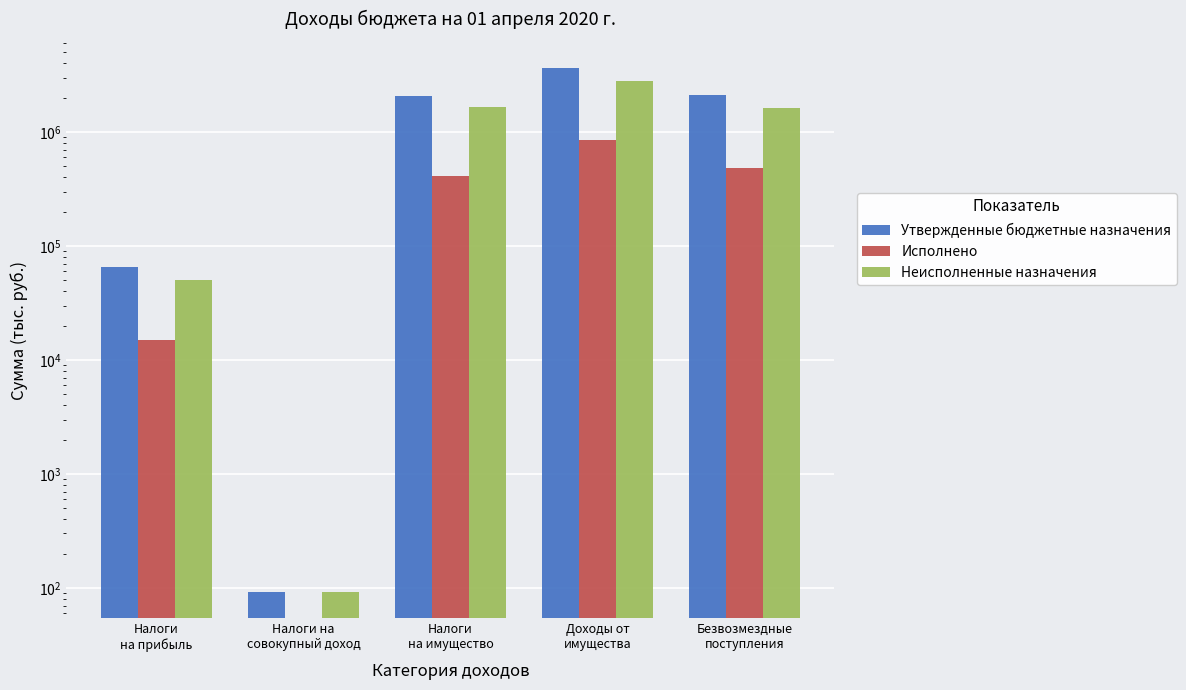

Reading right to left, transcribe all the data shown in this chart.

Утвержденные бюджетные назначения: Безвозмездные
поступления=2116681.0	Доходы от
имущества=3632132.0	Налоги
на имущество=2049502.0	Налоги на
совокупный доход=92.0	Налоги
на прибыль=65179.0
Исполнено: Безвозмездные
поступления=481863.8	Доходы от
имущества=845533.0	Налоги
на имущество=407541.1	Налоги на
совокупный доход=0.0	Налоги
на прибыль=15020.7
Неисполненные назначения: Безвозмездные
поступления=1634817.2	Доходы от
имущества=2786599.0	Налоги
на имущество=1641960.9	Налоги на
совокупный доход=92.0	Налоги
на прибыль=50158.3